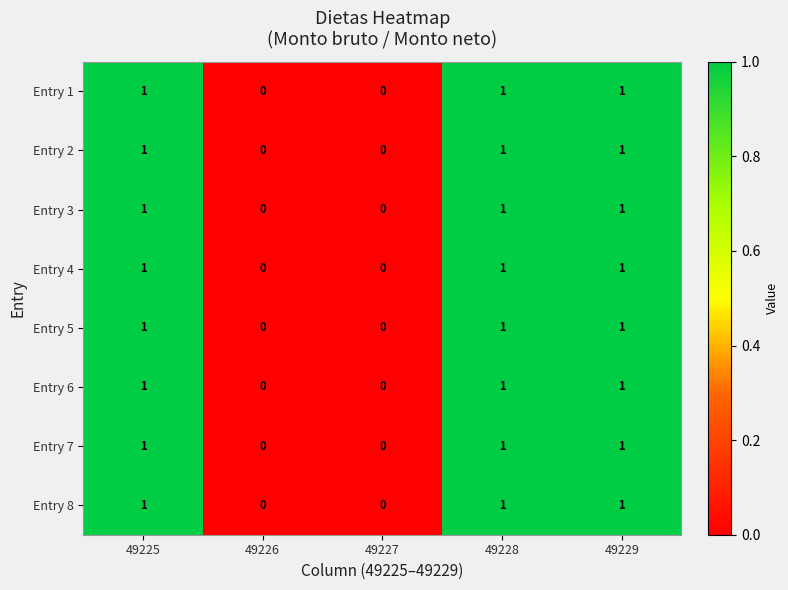

Is the value of Entry 8 at 49225 greater than the value of Entry 3 at 49227?

Yes